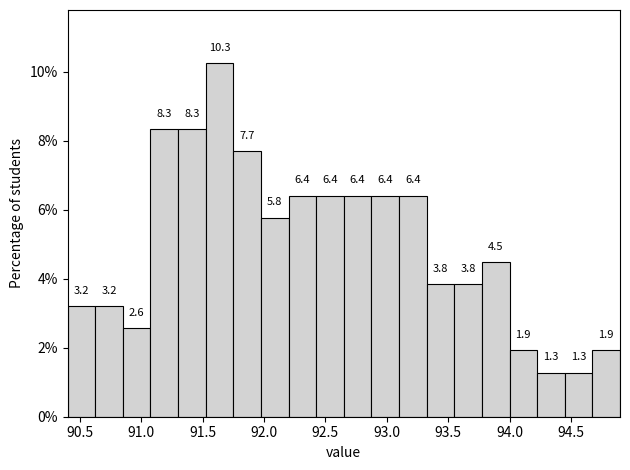

Reading left to right, transcribe this chart: for each bar, give the range it covers on the x-axis and its height. The bar edges are not printed on the chart, so give them approximately, as read against the axis.

90.400 to 90.625: 3.2
90.625 to 90.850: 3.2
90.850 to 91.075: 2.6
91.075 to 91.300: 8.3
91.300 to 91.525: 8.3
91.525 to 91.750: 10.3
91.750 to 91.975: 7.7
91.975 to 92.200: 5.8
92.200 to 92.425: 6.4
92.425 to 92.650: 6.4
92.650 to 92.875: 6.4
92.875 to 93.100: 6.4
93.100 to 93.325: 6.4
93.325 to 93.550: 3.8
93.550 to 93.775: 3.8
93.775 to 94.000: 4.5
94.000 to 94.225: 1.9
94.225 to 94.450: 1.3
94.450 to 94.675: 1.3
94.675 to 94.900: 1.9